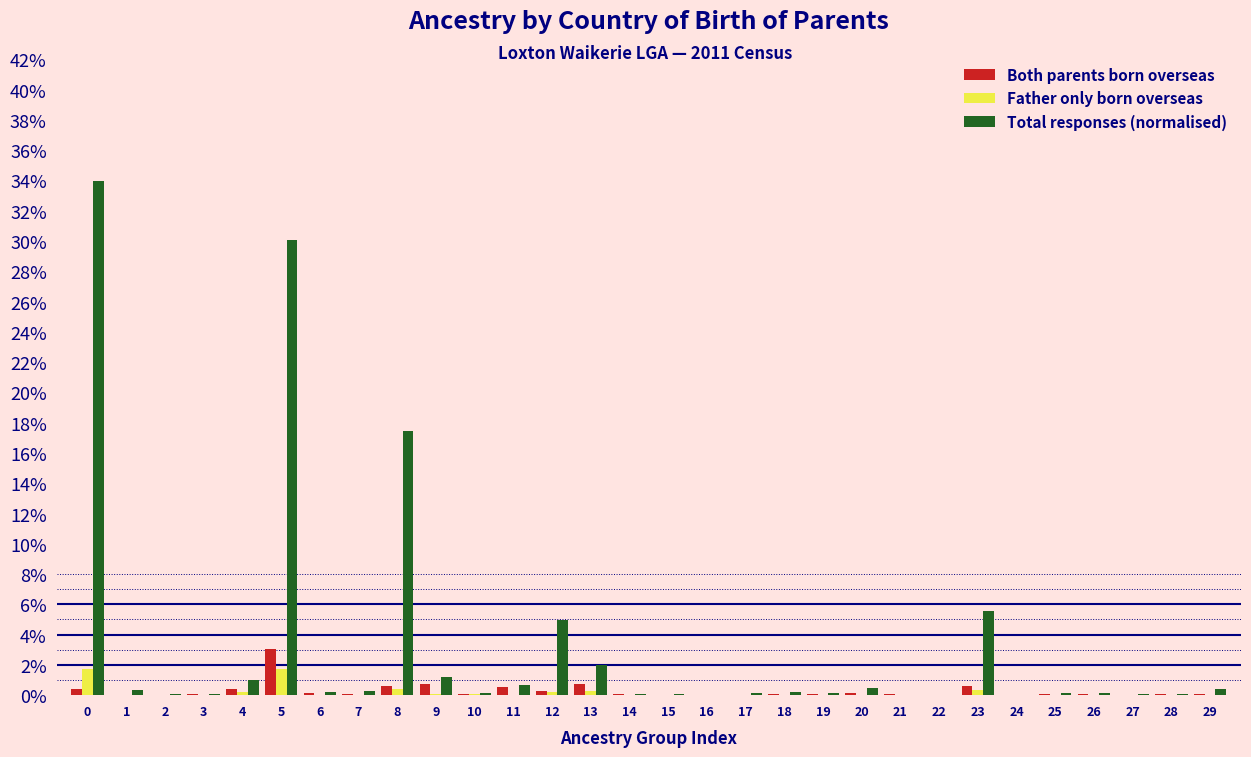

What are all the series names shown in the legend?

Both parents born overseas, Father only born overseas, Total responses (normalised)